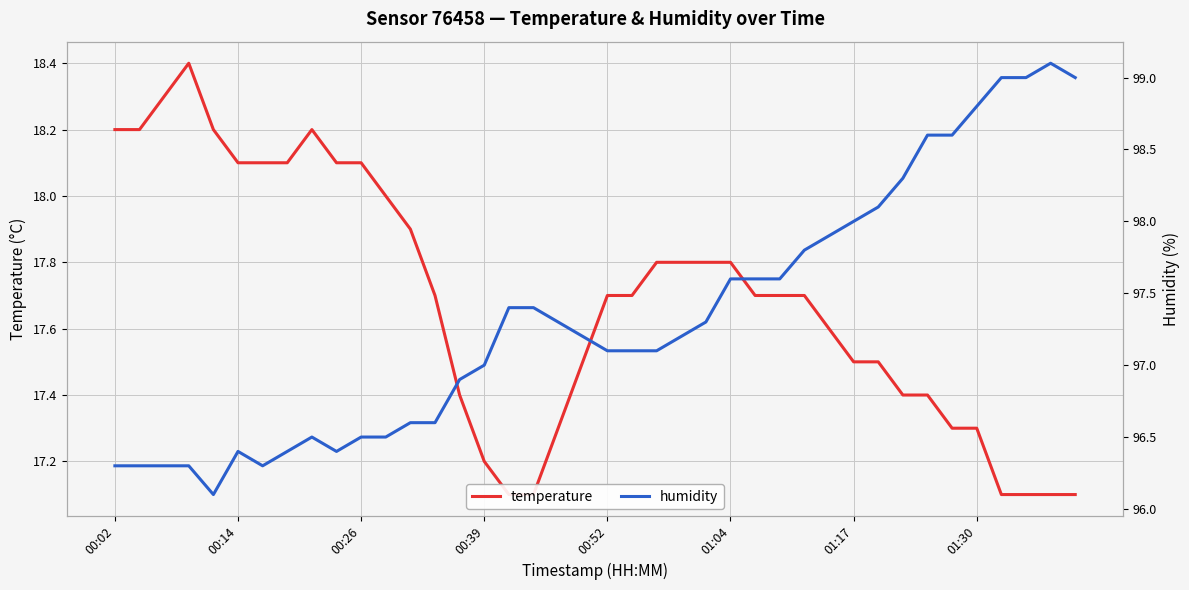

How many series are shown in this chart?

2